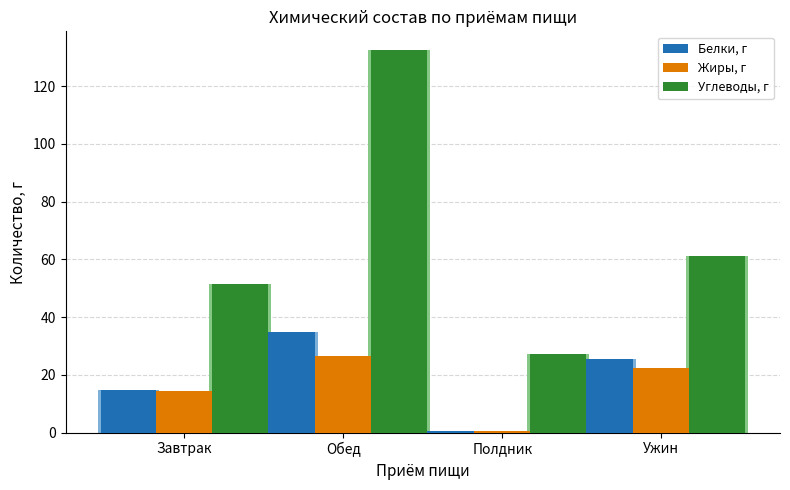

Between Завтрак and Обед, which series saw the biggest shift?

Углеводы, г